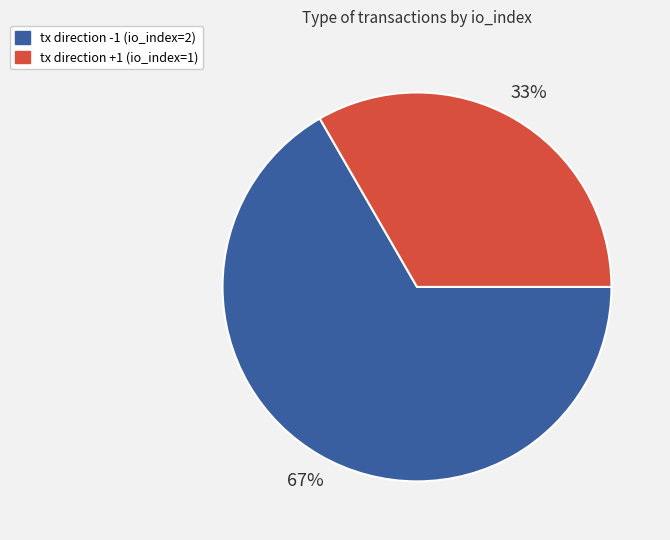

Rank the categories by value from lowest to highest.

tx direction +1 (io_index=1), tx direction -1 (io_index=2)